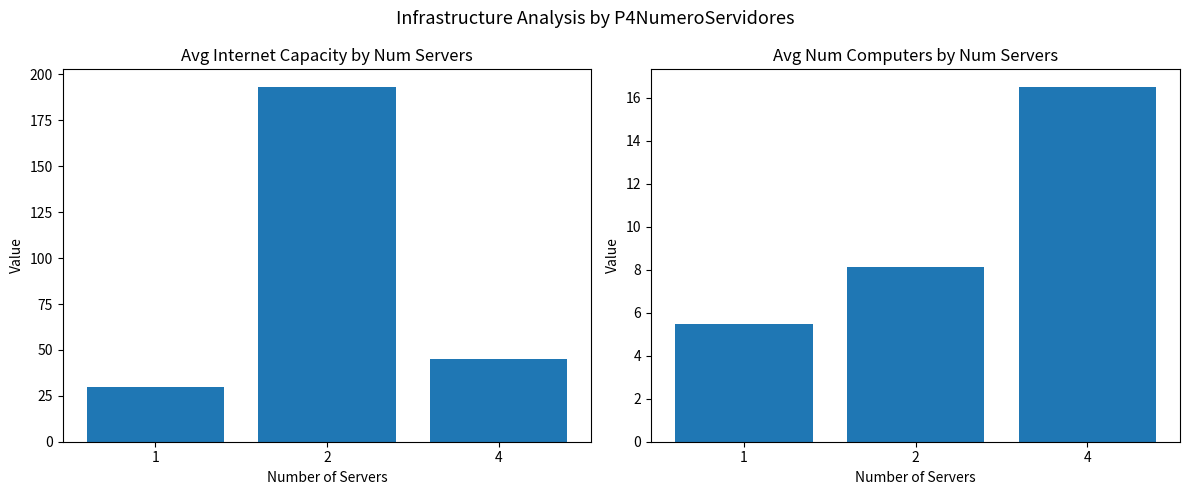

Which series has the largest total across all categories?

Avg Internet Capacity